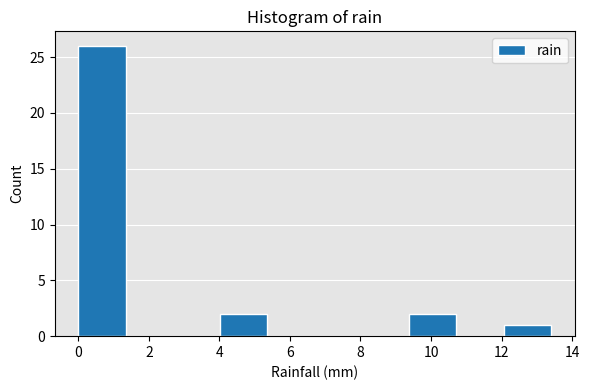

Reading left to right, transcribe this chart: for each bar, give the range it covers on the x-axis and its height. Neither the bar edges nor the heights are printed on the chart, so give them approximately, as read against the axes.

0.00 to 1.34: 26
1.34 to 2.68: 0
2.68 to 4.02: 0
4.02 to 5.36: 2
5.36 to 6.70: 0
6.70 to 8.04: 0
8.04 to 9.38: 0
9.38 to 10.72: 2
10.72 to 12.06: 0
12.06 to 13.40: 1